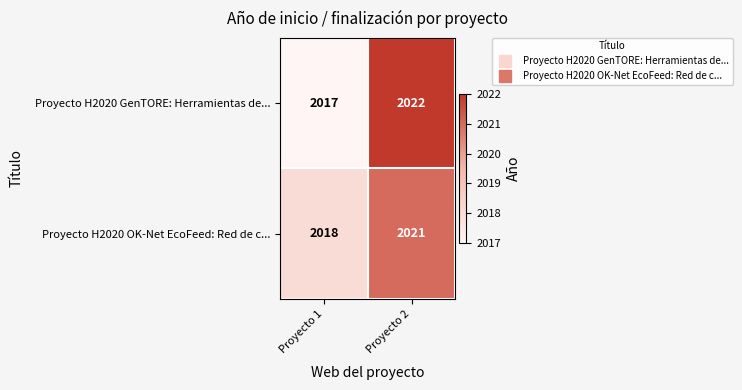

The Proyecto H2020 GenTORE: Herramientas de... series shows 3351 at Proyecto 1. True or false?

False